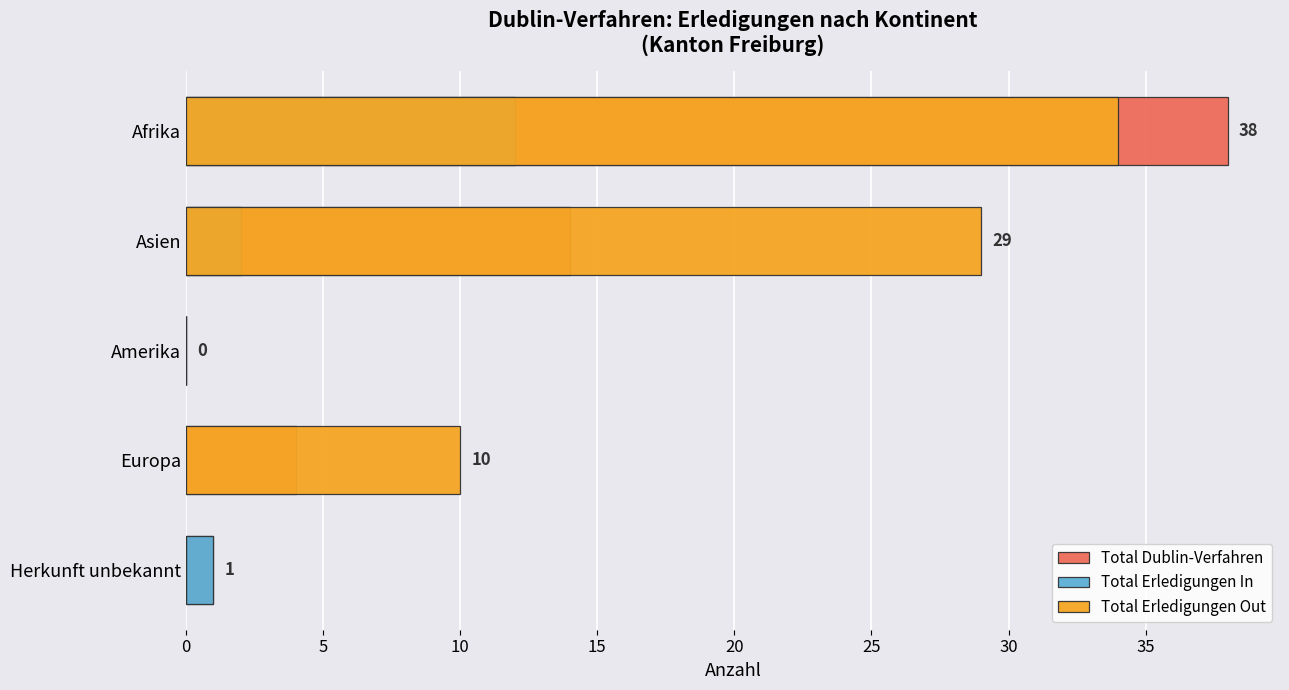

How many data points does each series have?

5